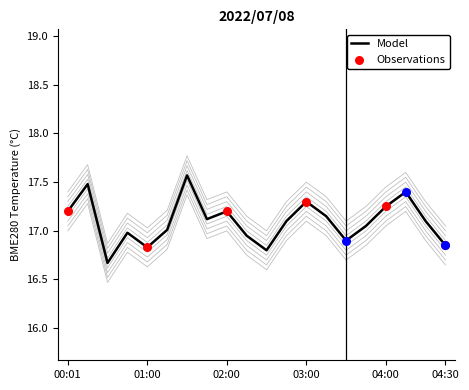

What is the highest value of the Model series?

17.6